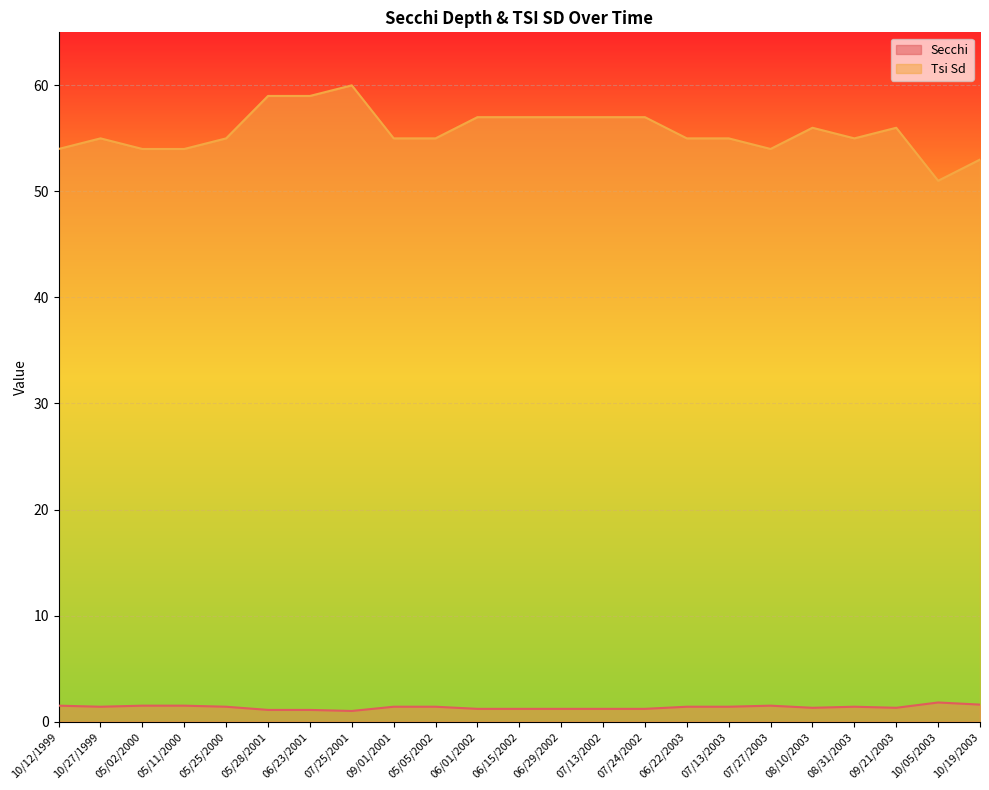

Reading left to right, list all the values displayed in this chart.

Secchi: 1.5	1.4	1.5	1.5	1.4	1.1	1.1	1.0	1.4	1.4	1.2	1.2	1.2	1.2	1.2	1.4	1.4	1.5	1.3	1.4	1.3	1.8	1.6
Tsi Sd: 54.0	55.0	54.0	54.0	55.0	59.0	59.0	60.0	55.0	55.0	57.0	57.0	57.0	57.0	57.0	55.0	55.0	54.0	56.0	55.0	56.0	51.0	53.0